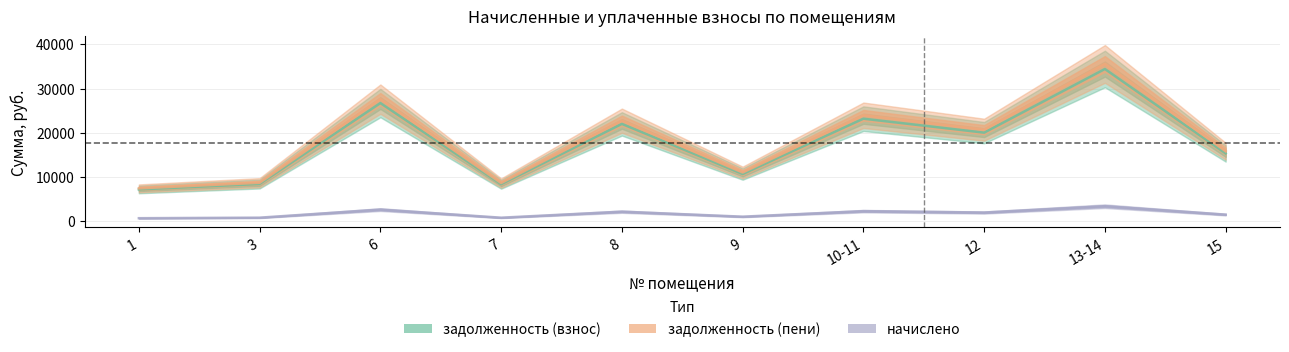

At 1, list the series in order from smallest to largest.

начислено, задолженность (взнос), задолженность (пени)